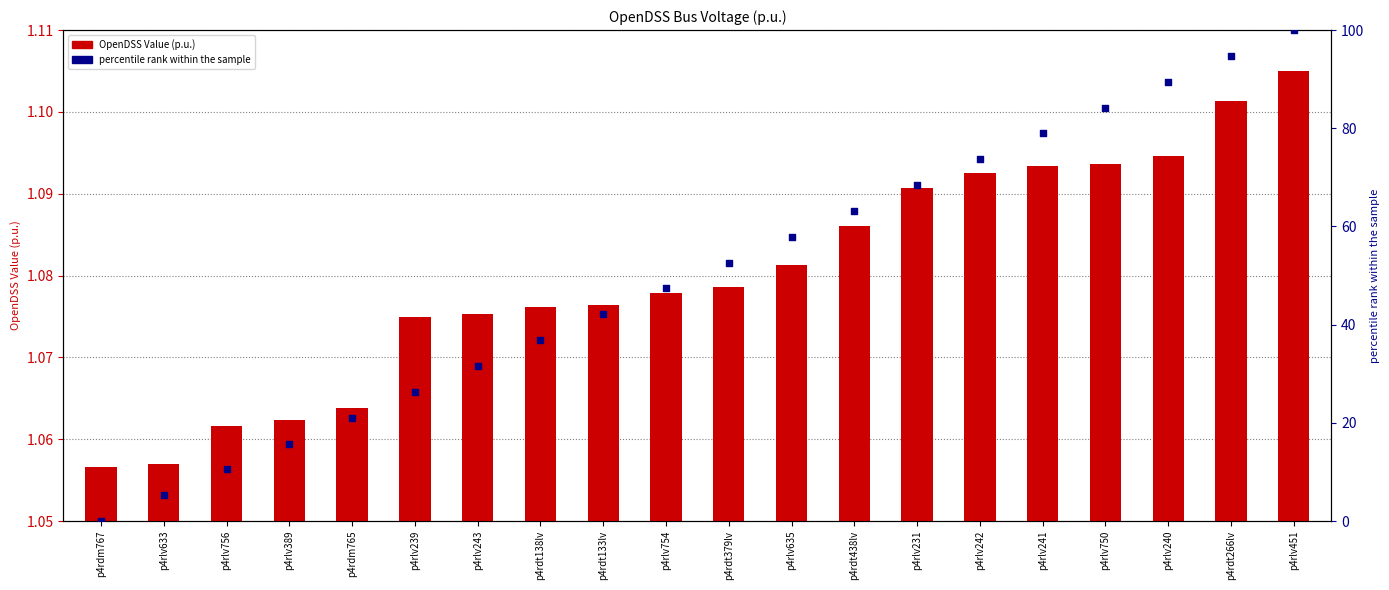

At which category is the sum across all series the highest?

p4rlv451